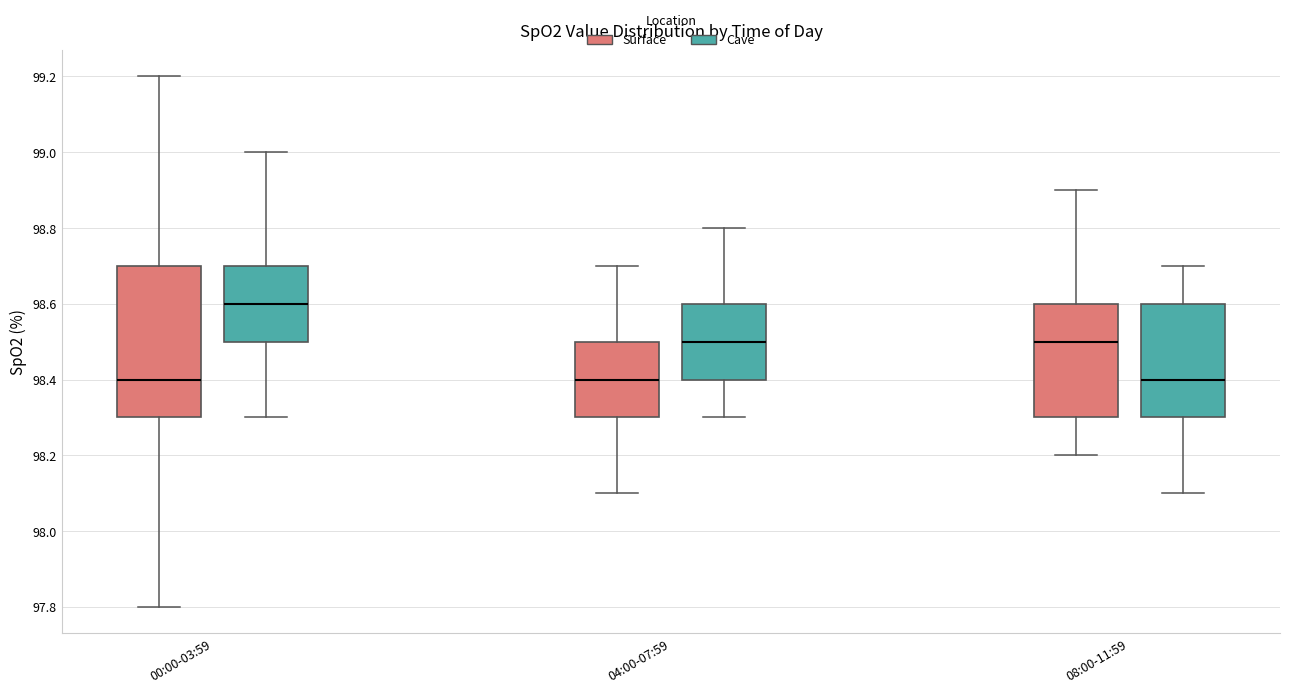

Where is the upper edge of the box for 00:00-03:59 (Cave) on the y-axis? The values are not printed on the chart, so give them approximately, as read against the axis.

98.7